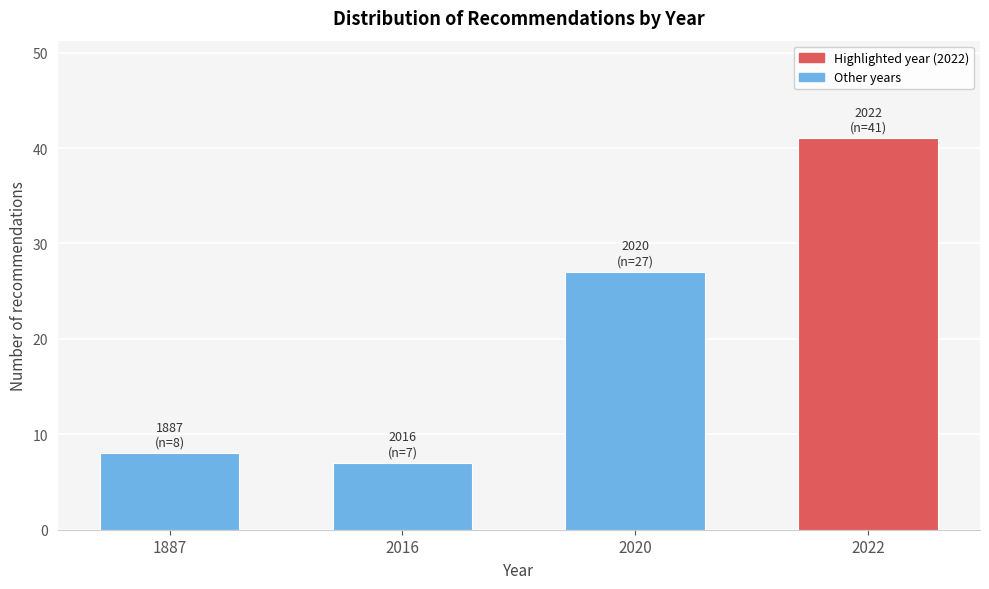

Reading left to right, list all the values displayed in this chart.

8	7	27	41